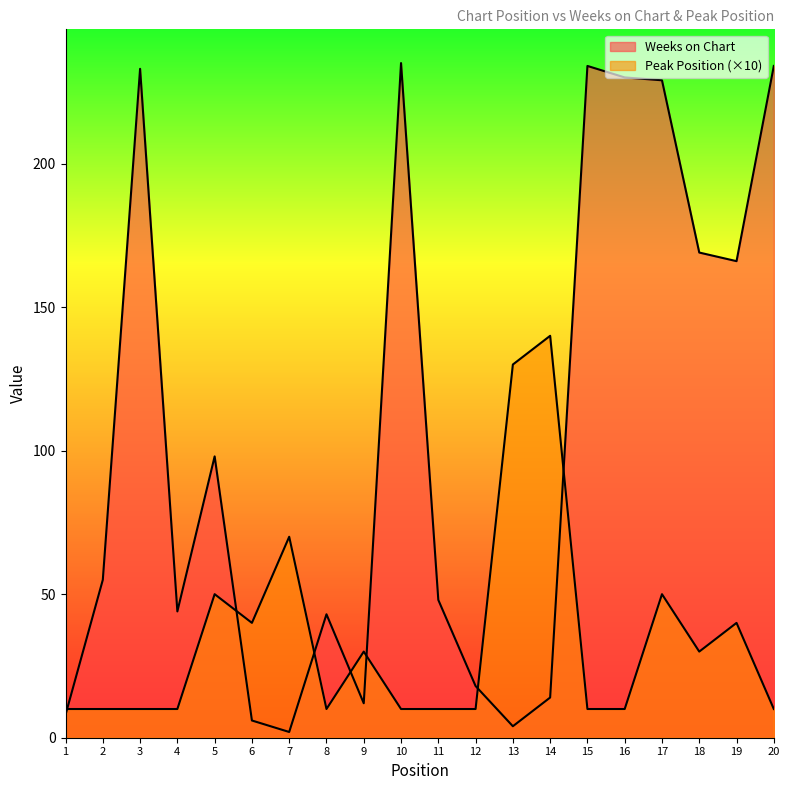

What is the sum of all Weeks on Chart values?

2082